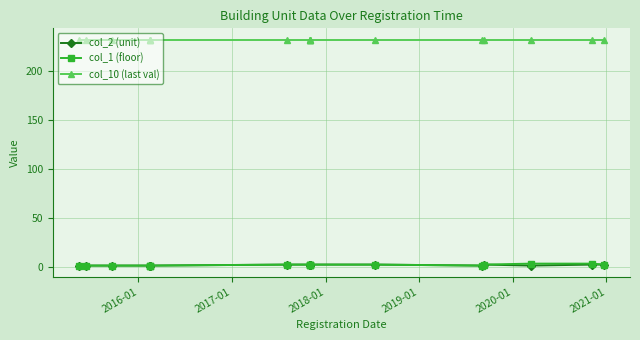

What is the difference between the maximum and second lowest values in the col_1 (floor) series?

2